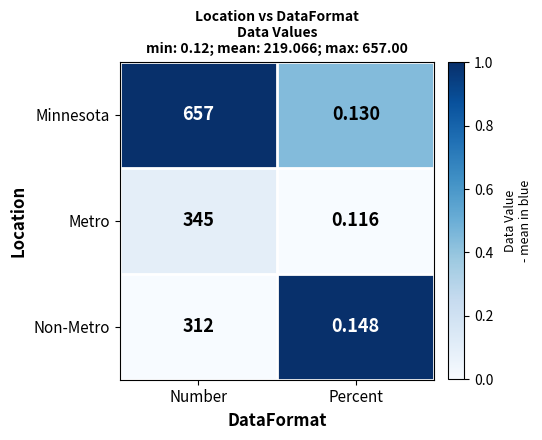

At which label is Non-Metro closest to 156?

Percent